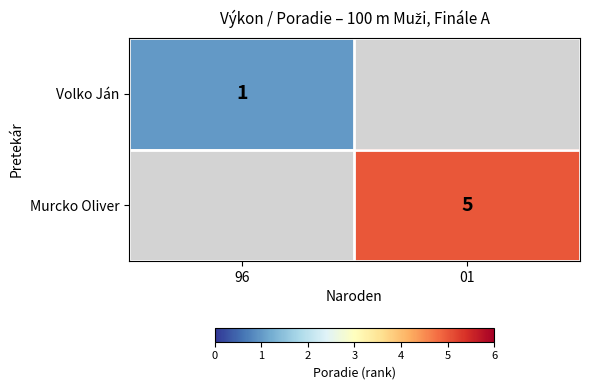

Is it true that Murcko Oliver equals 2 at 01?

False